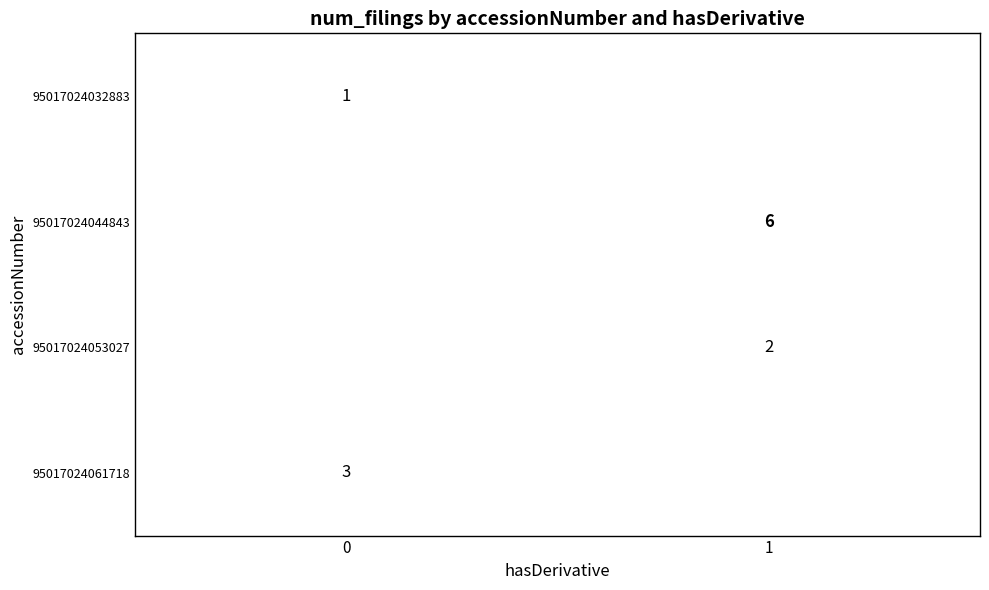

Is it true that 95017024032883 equals 1 at 0?

True